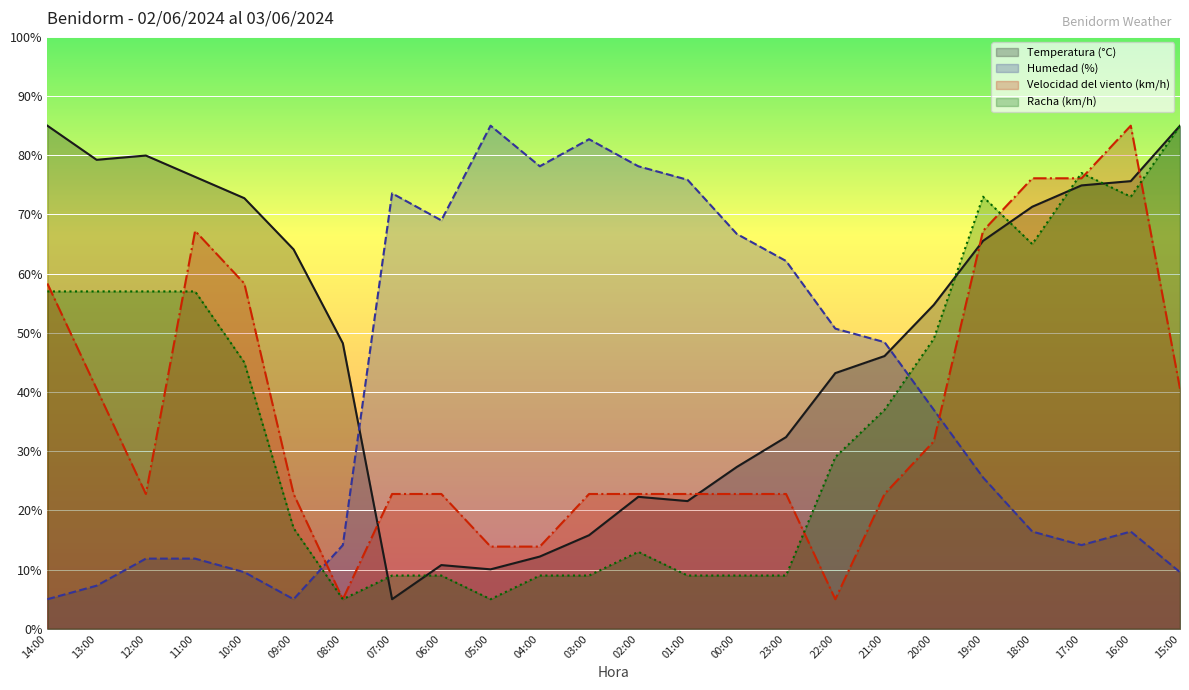

Is it true that Racha (km/h) equals 5.8 at 06:00?

False